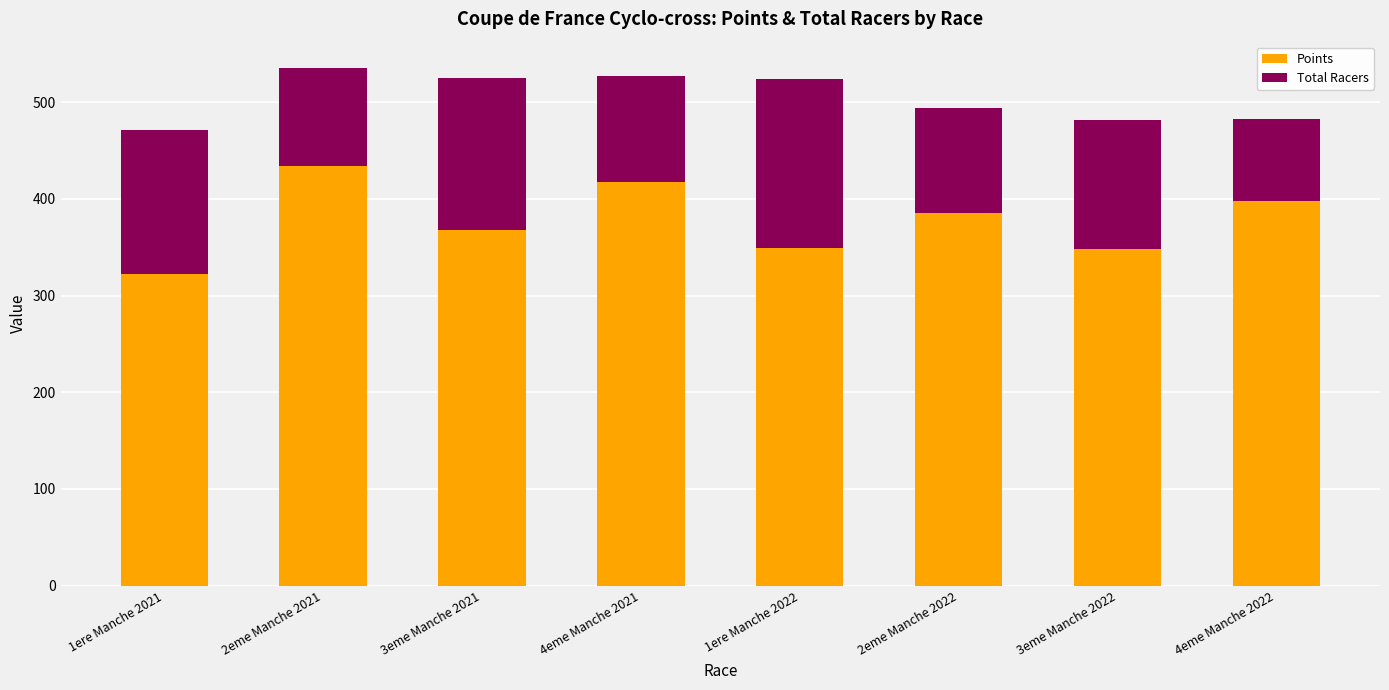

What is the maximum value for Points?

433.8